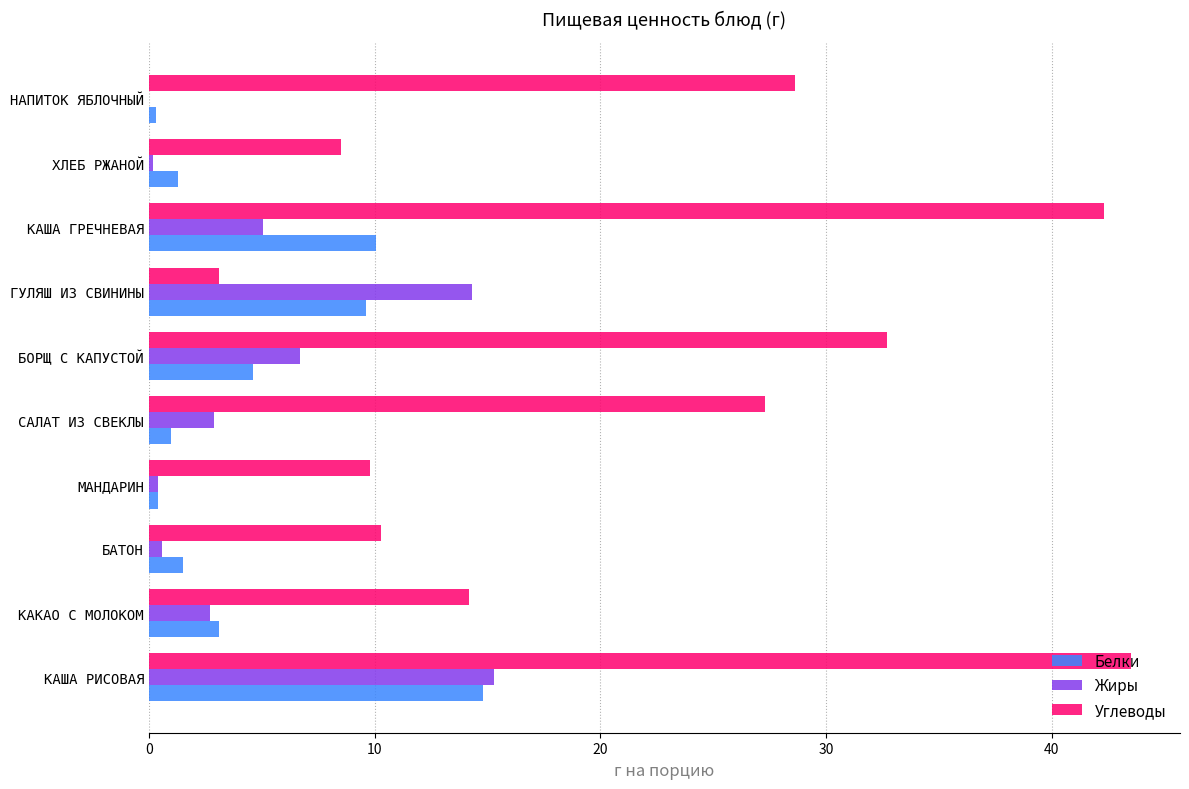

Is it true that Жиры equals 2.7 at КАКАО С МОЛОКОМ?

True